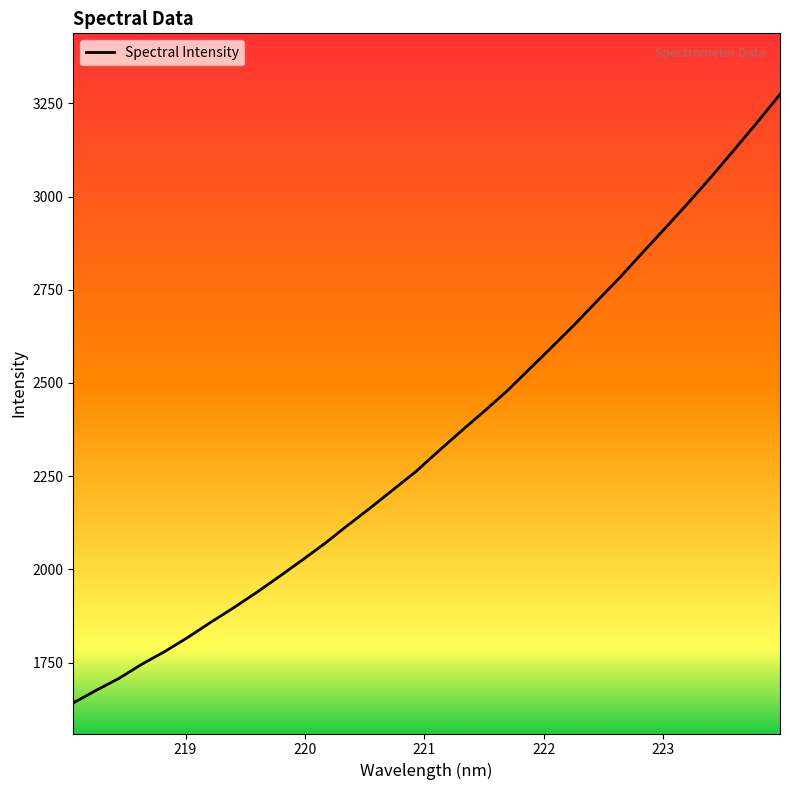

What is the maximum value shown in the chart?

3274.0